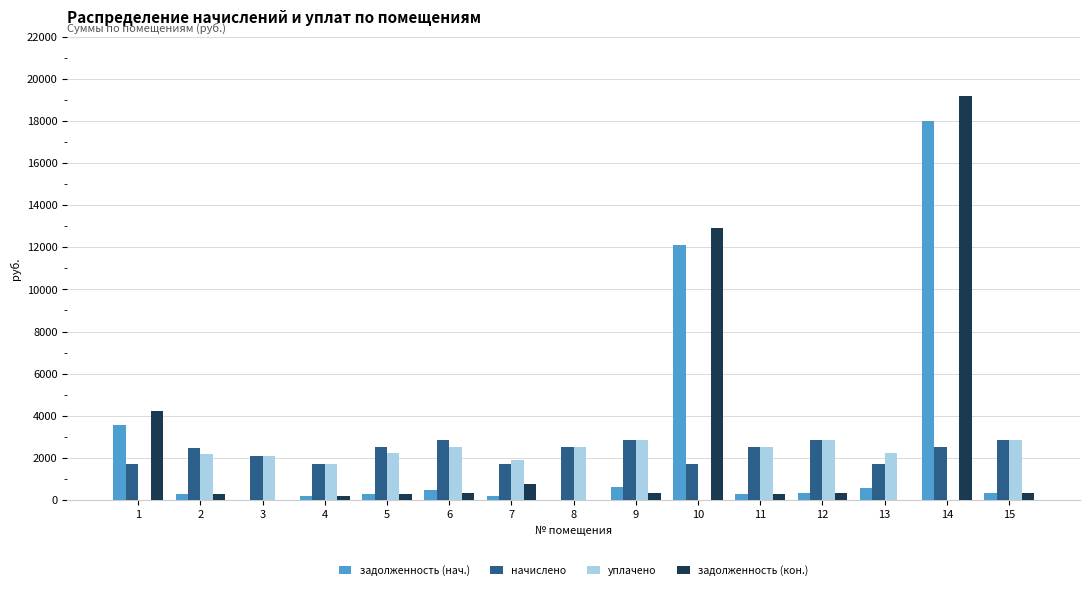

What is the maximum value shown in the chart?

19192.4